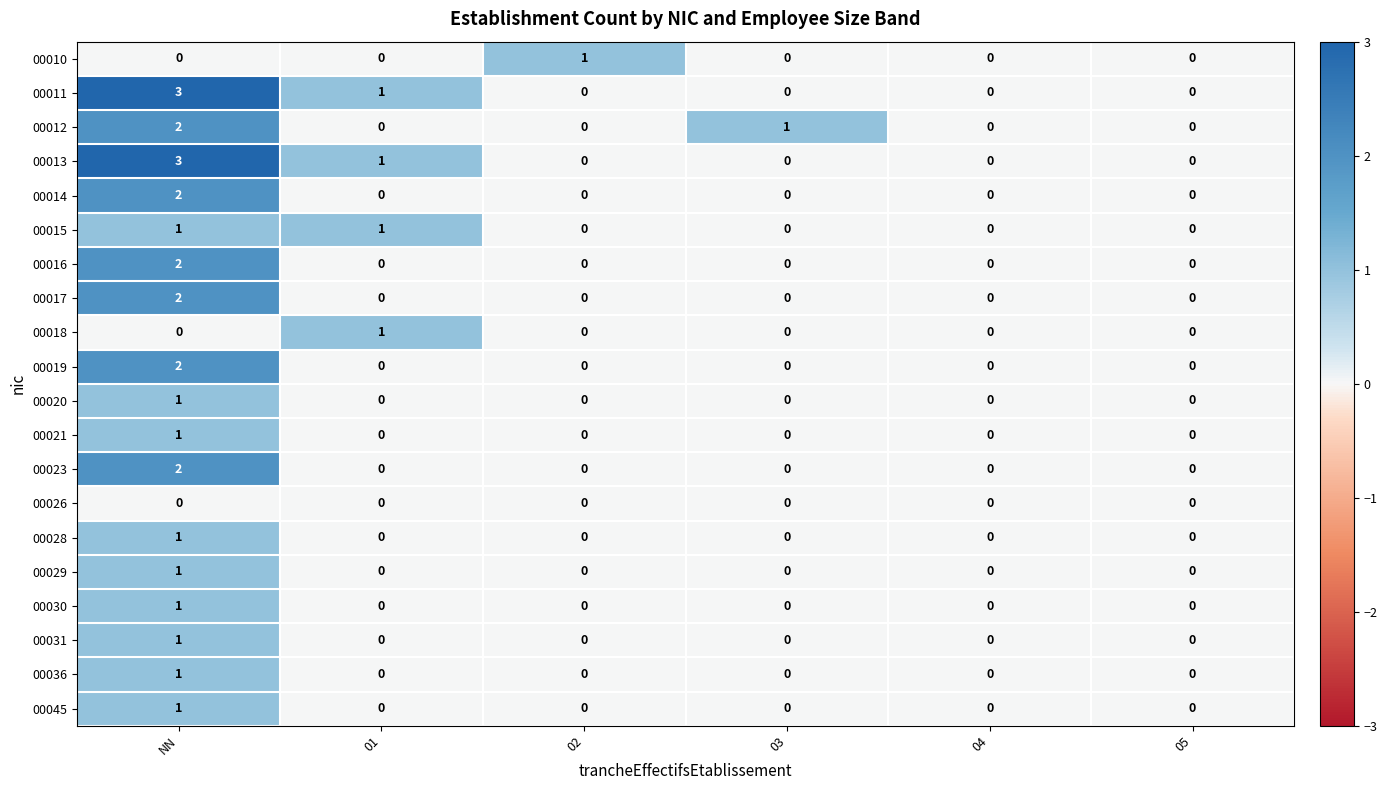

The value of 00023 at NN is 3. True or false?

False